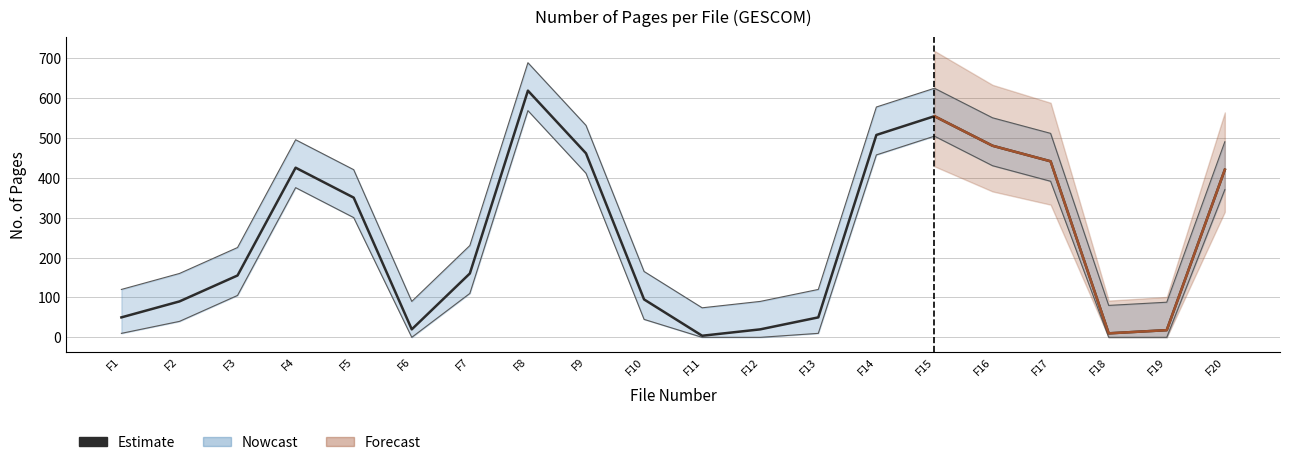

True or false: the data shows 50 at F13.

True